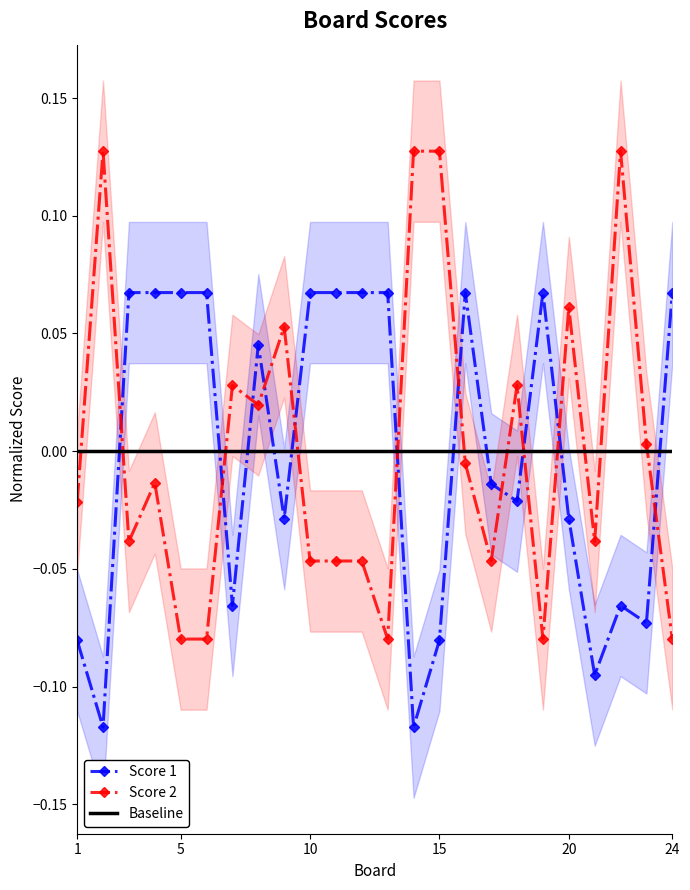

What is the minimum value for Score 1?

-0.1